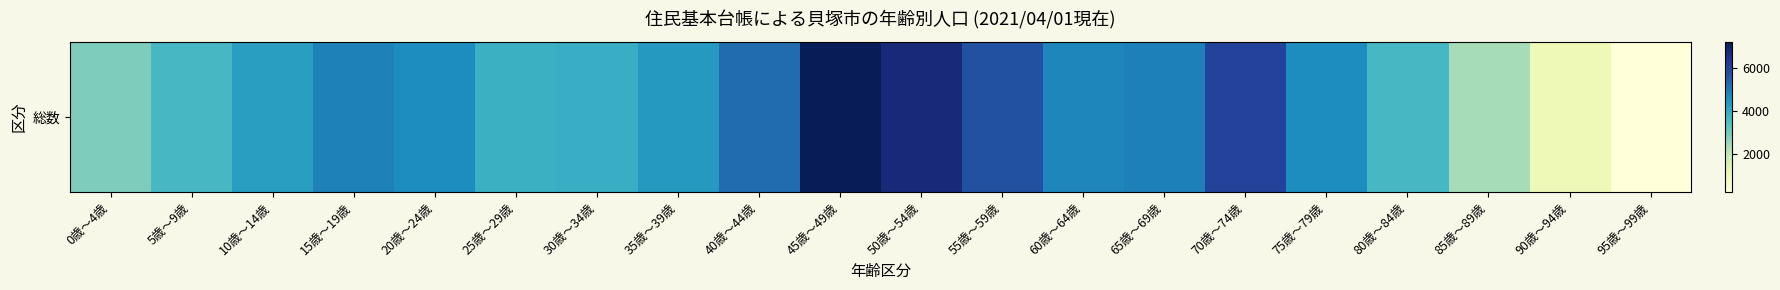

What is the difference between the maximum and minimum values?

6948